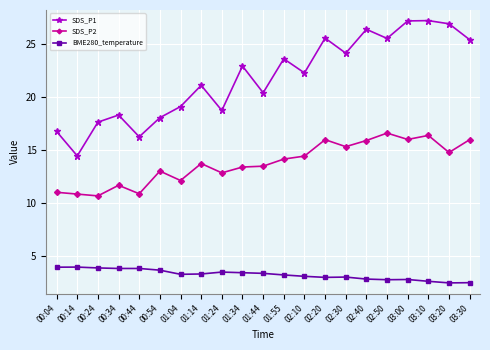

Which category has the lowest value in the SDS_P1 series?

00:14